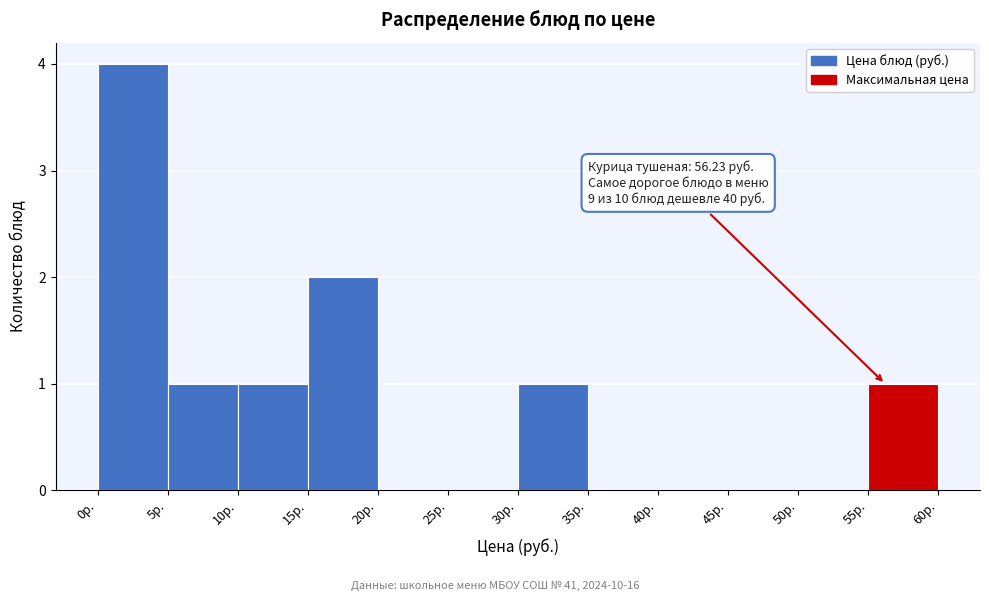

Which range on the x-axis has the tallest bar?

0 to 5